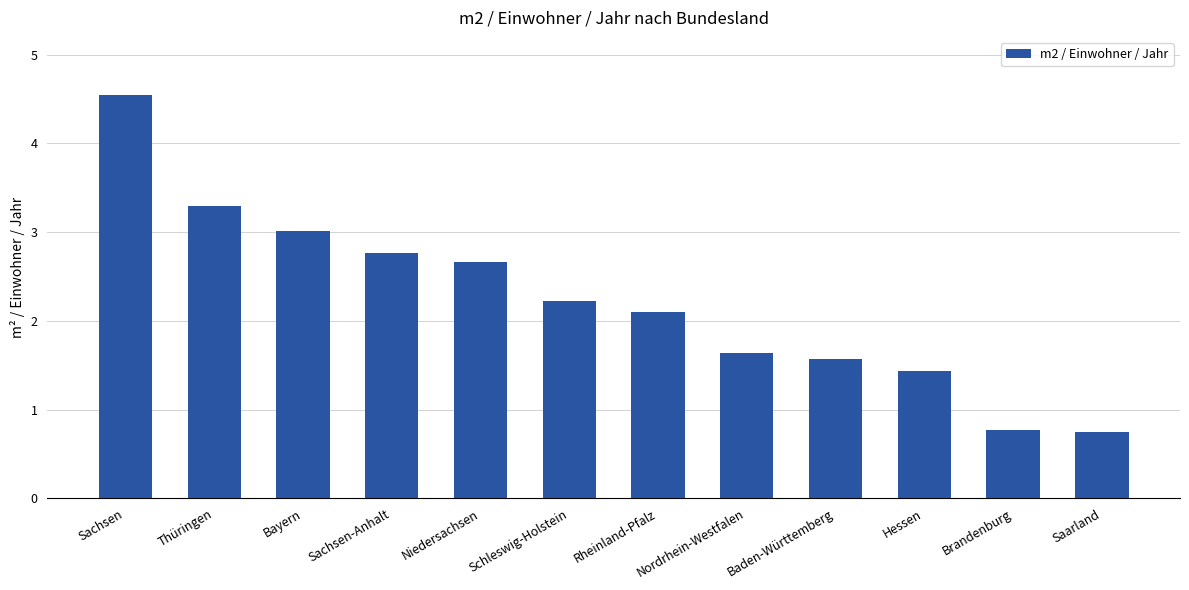

What is the change in value from Niedersachsen to Brandenburg?

-1.9